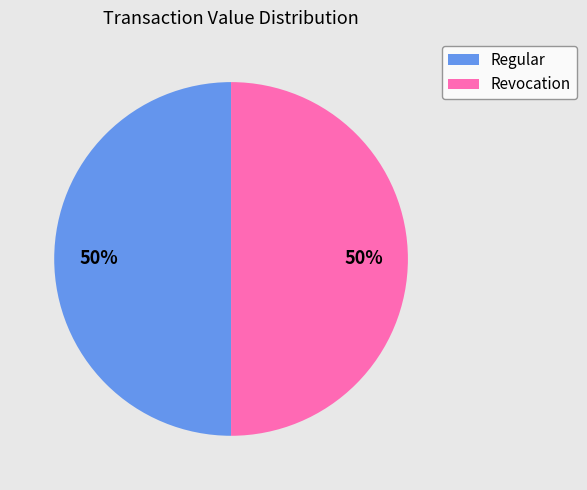

To the nearest percent, what is the combined percentage of Revocation and Regular?

100%